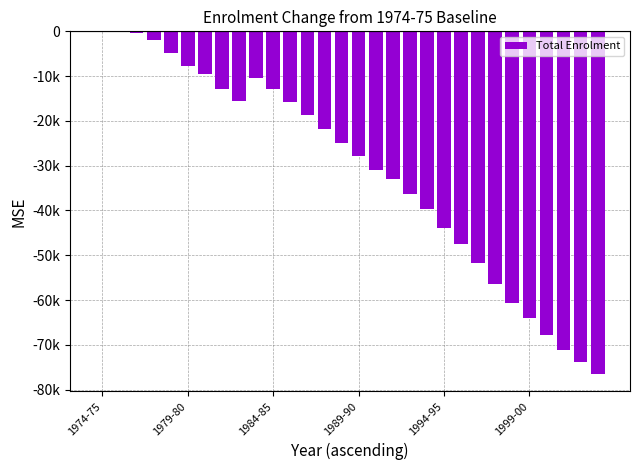

Are the bars horizontal?

No